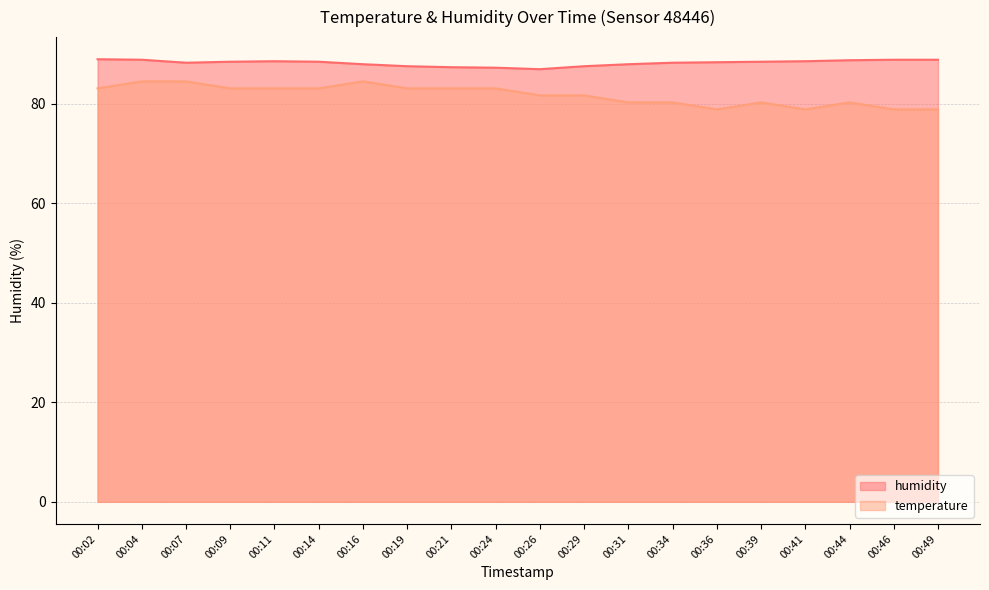

Which series has the largest total across all categories?

humidity